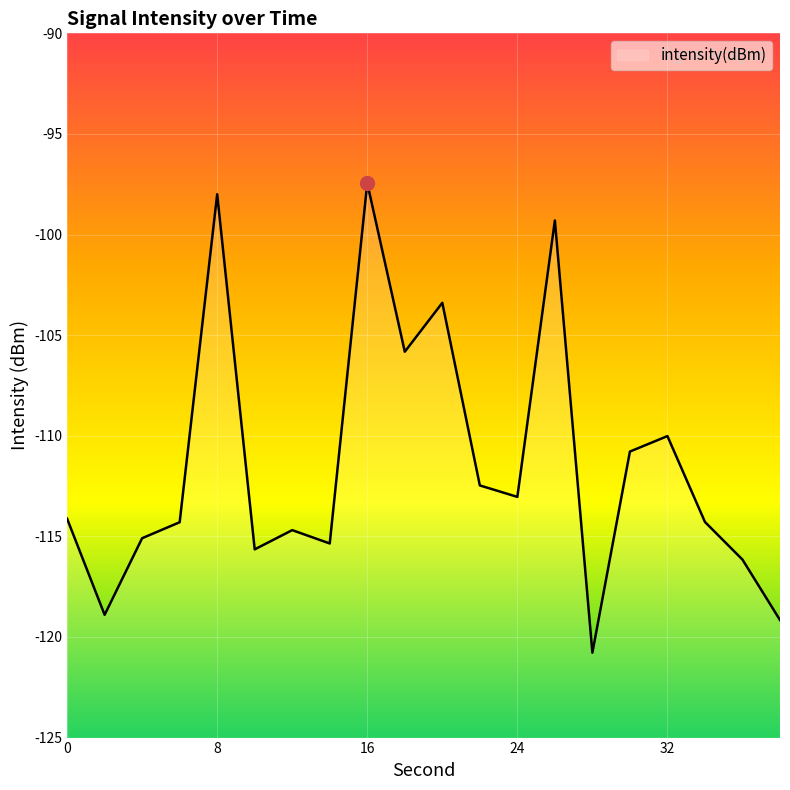

What is the greatest value displayed?

-97.4